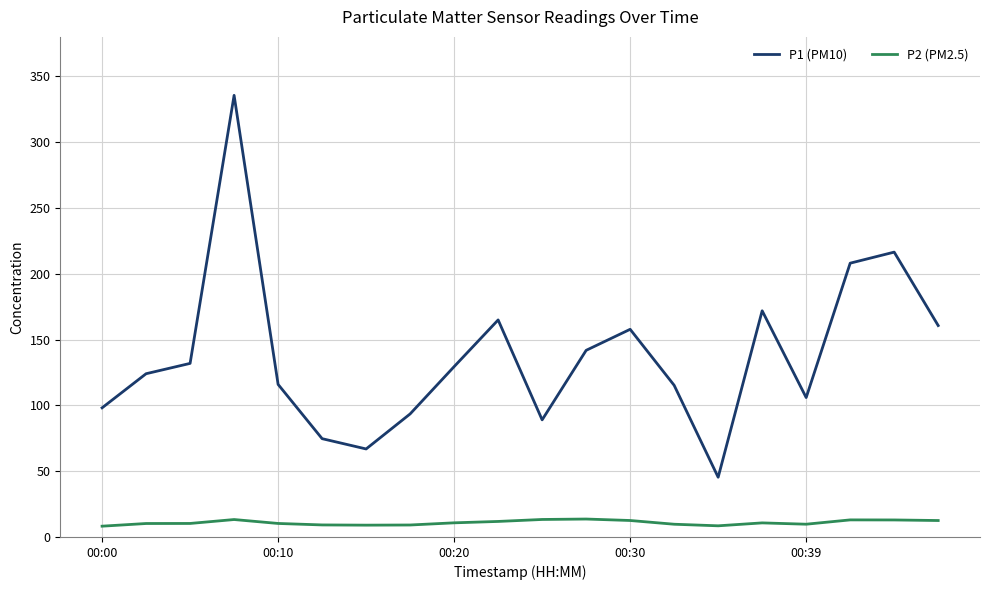

What is the lowest value of the P2 (PM2.5) series?

8.2